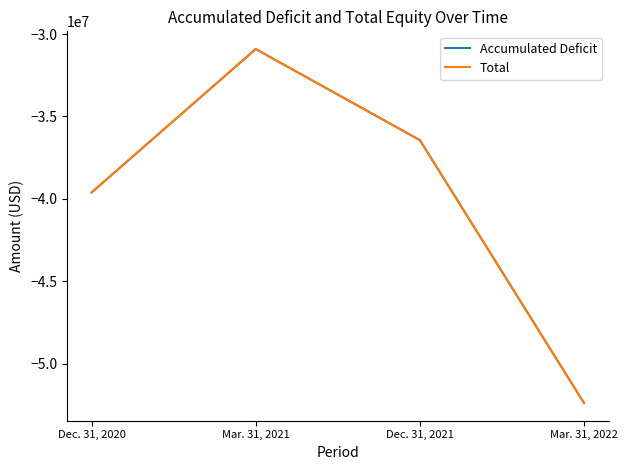

True or false: Total has a value of -52395668 at Mar. 31, 2022.

True